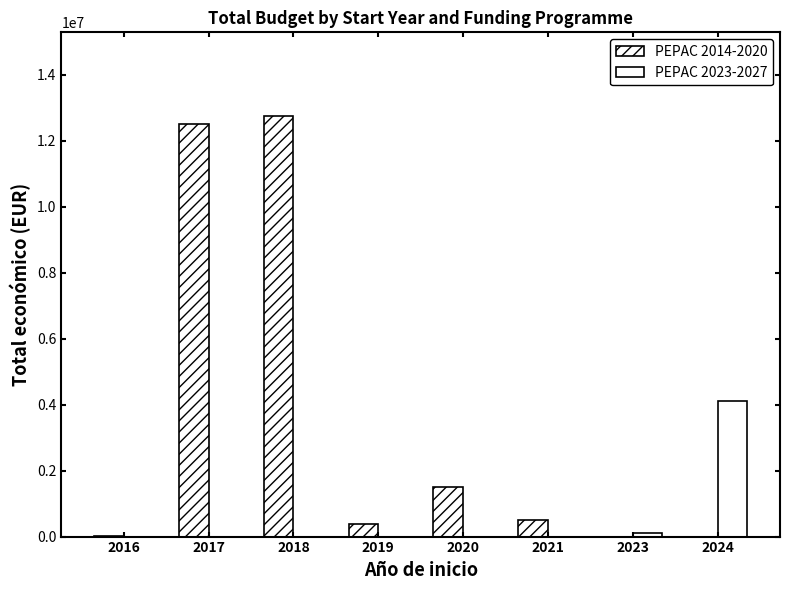

Is it true that PEPAC 2023-2027 equals -1376819 at 2019?

False